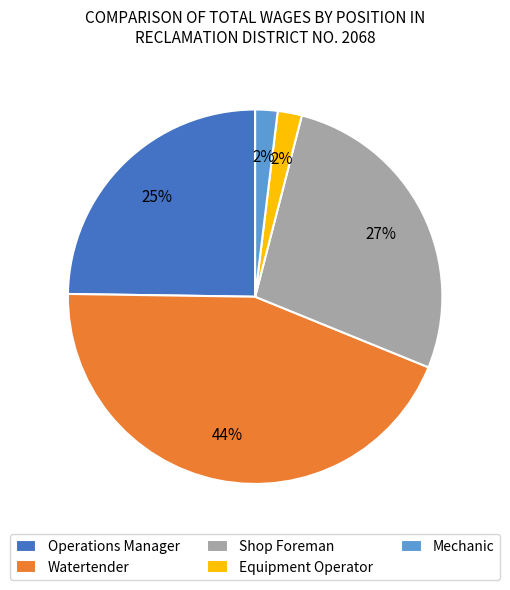

To the nearest percent, what percentage of the pie is Operations Manager?

25%